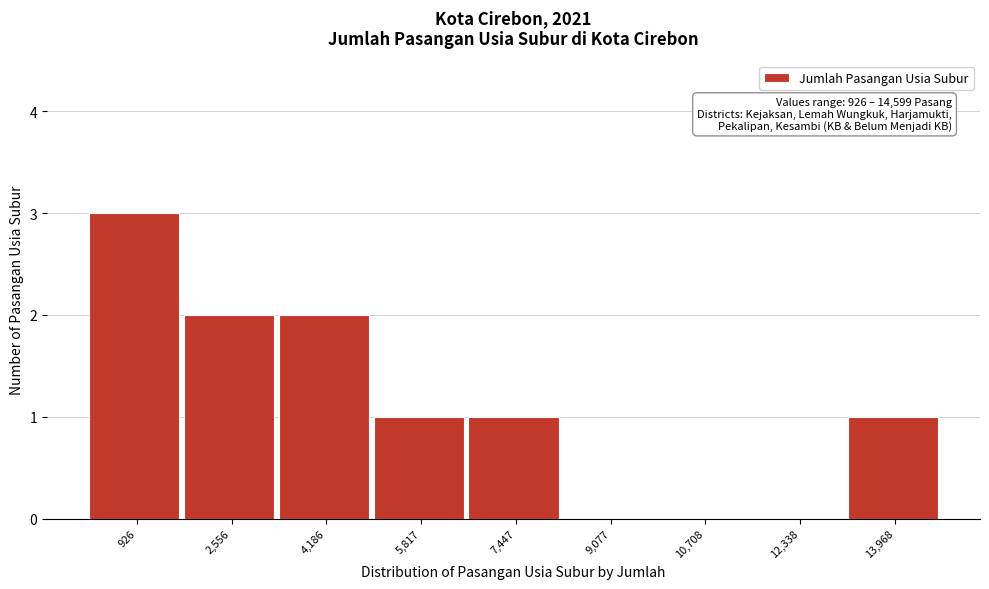

Reading left to right, what are all the values shown in this chart?

926=3	2,556=2	4,186=2	5,817=1	7,447=1	9,077=0	10,708=0	12,338=0	13,968=1